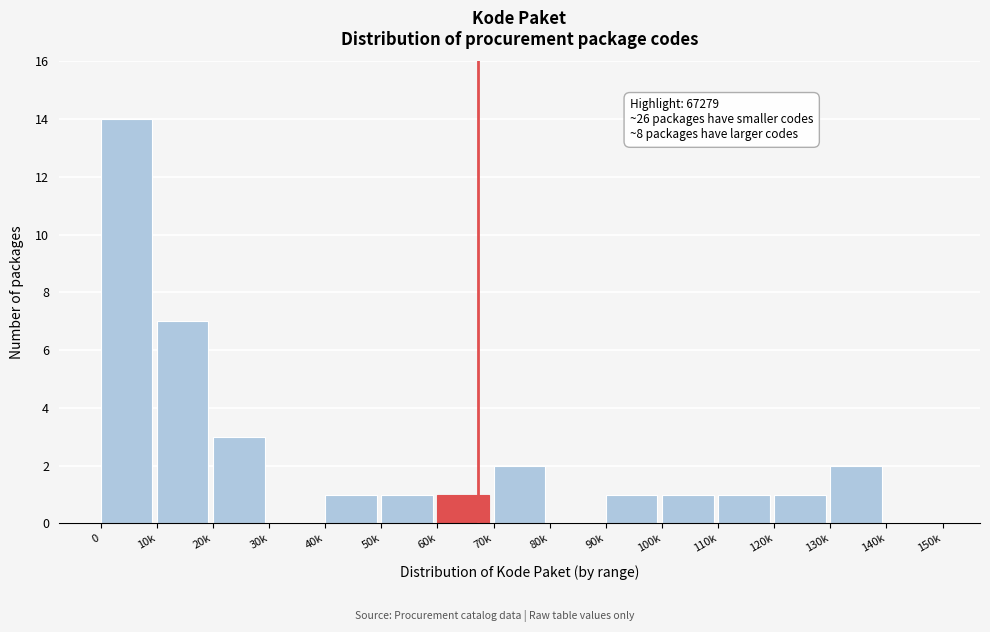

Reading right to left, extract all data points from this chart.

140k=0	130k=2	120k=1	110k=1	100k=1	90k=1	80k=0	70k=2	60k=1	50k=1	40k=1	30k=0	20k=3	10k=7	0=14